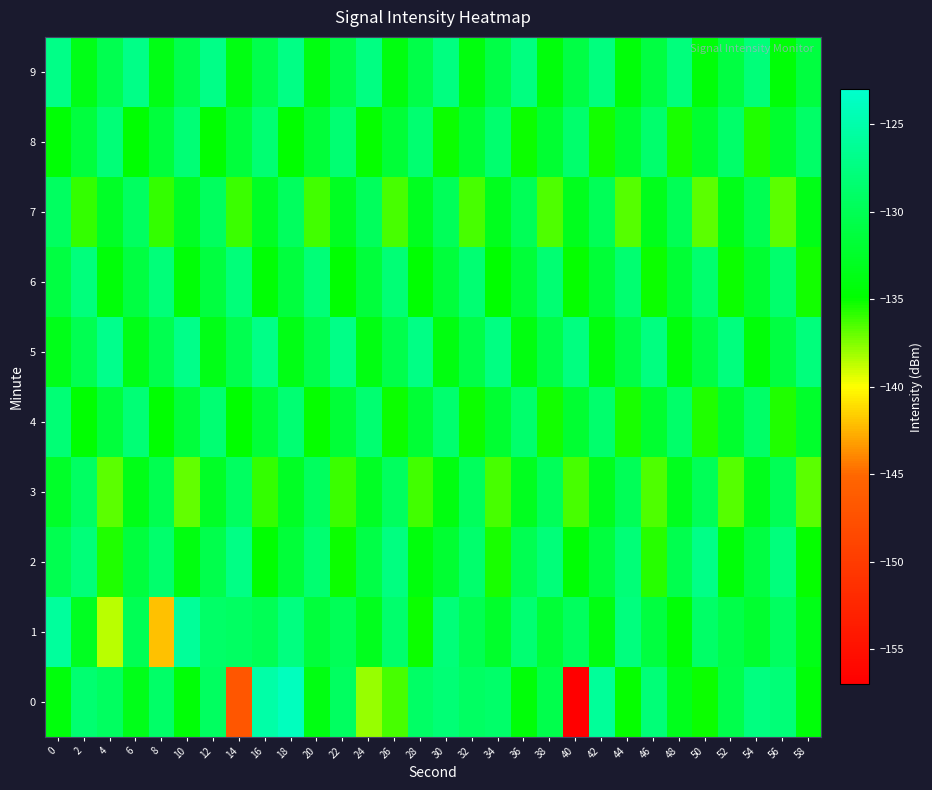

What is the difference between the highest and lowest values at 38?

8.7